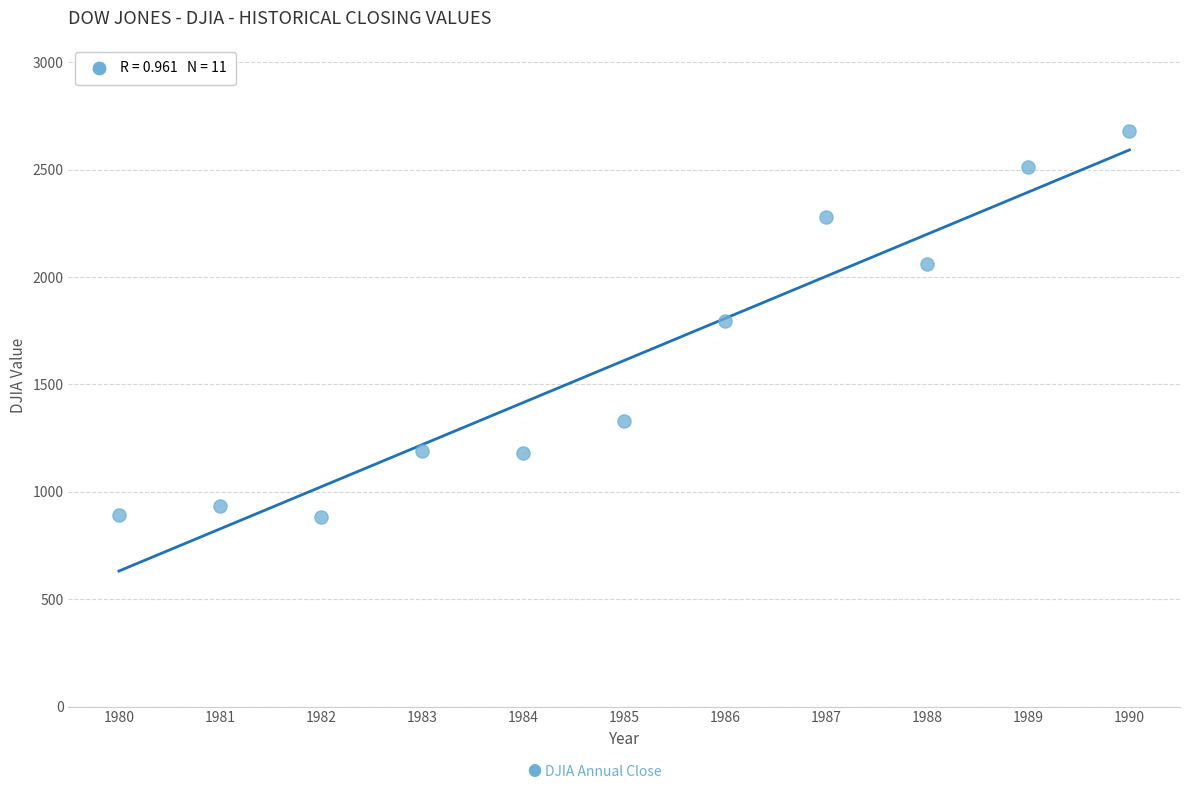

What is the range of X values (max minus min)?

10.0